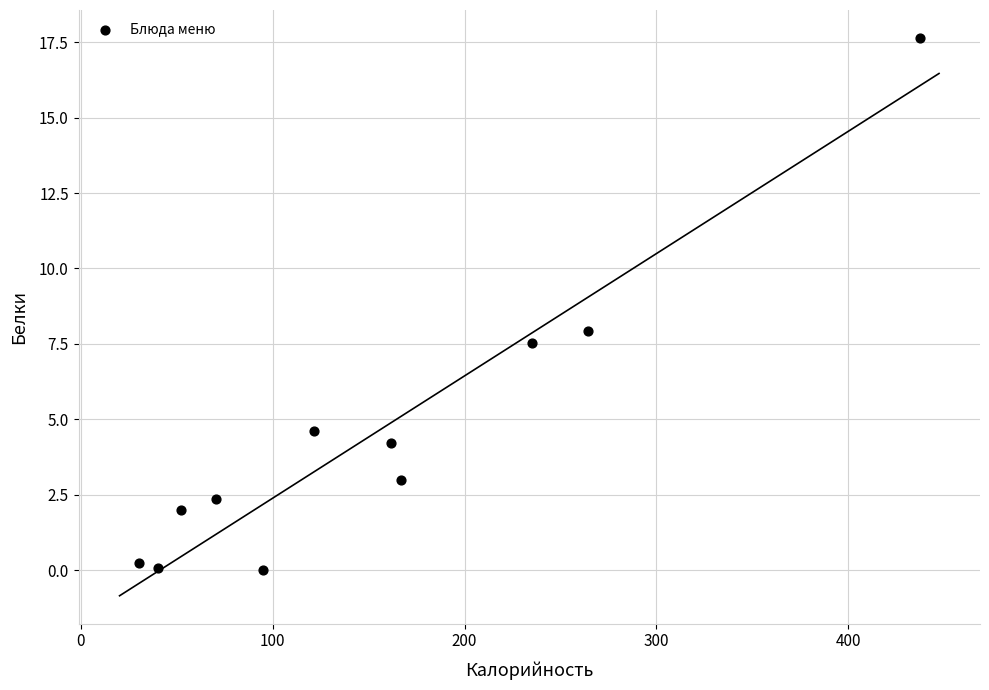

What is the range of Y values (max minus min)?

17.6